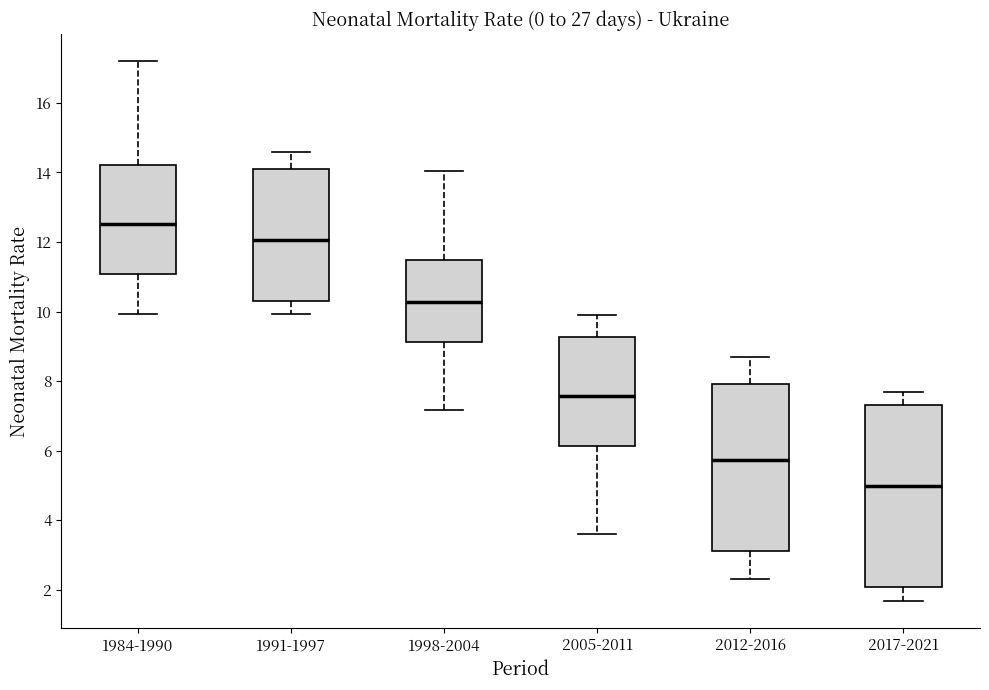

Reading left to right, read every box against the y-axis: the position of its median line, the range the box covers, and the ends of its whiskers. The values are not printed on the chart, so give them approximately, as read against the axis.

1984-1990: median 12.6, box 11.0 to 14.2, whiskers 10.0 to 17.2
1991-1997: median 12.0, box 10.4 to 14.2, whiskers 10.0 to 14.6
1998-2004: median 10.2, box 9.2 to 11.4, whiskers 7.2 to 14.0
2005-2011: median 7.6, box 6.2 to 9.2, whiskers 3.6 to 9.8
2012-2016: median 5.8, box 3.2 to 8.0, whiskers 2.4 to 8.6
2017-2021: median 5.0, box 2.0 to 7.4, whiskers 1.6 to 7.6